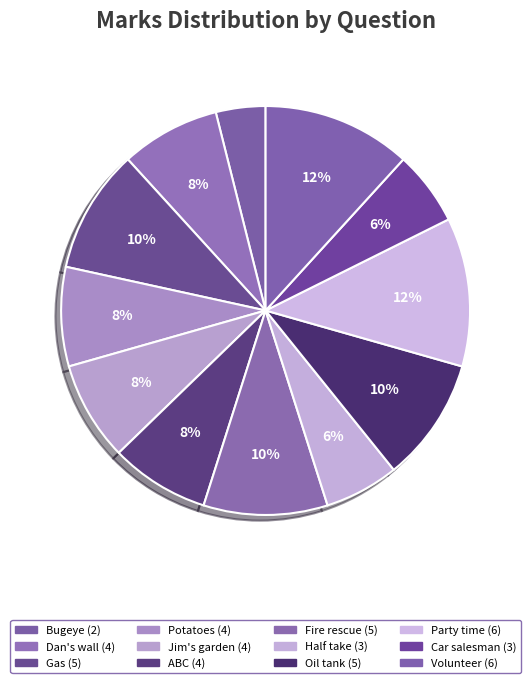

Rank the categories by value from lowest to highest.

Bugeye, Half take, Car salesman, Dan's wall, Potatoes, Jim's garden, ABC, Gas, Fire rescue, Oil tank, Party time, Volunteer